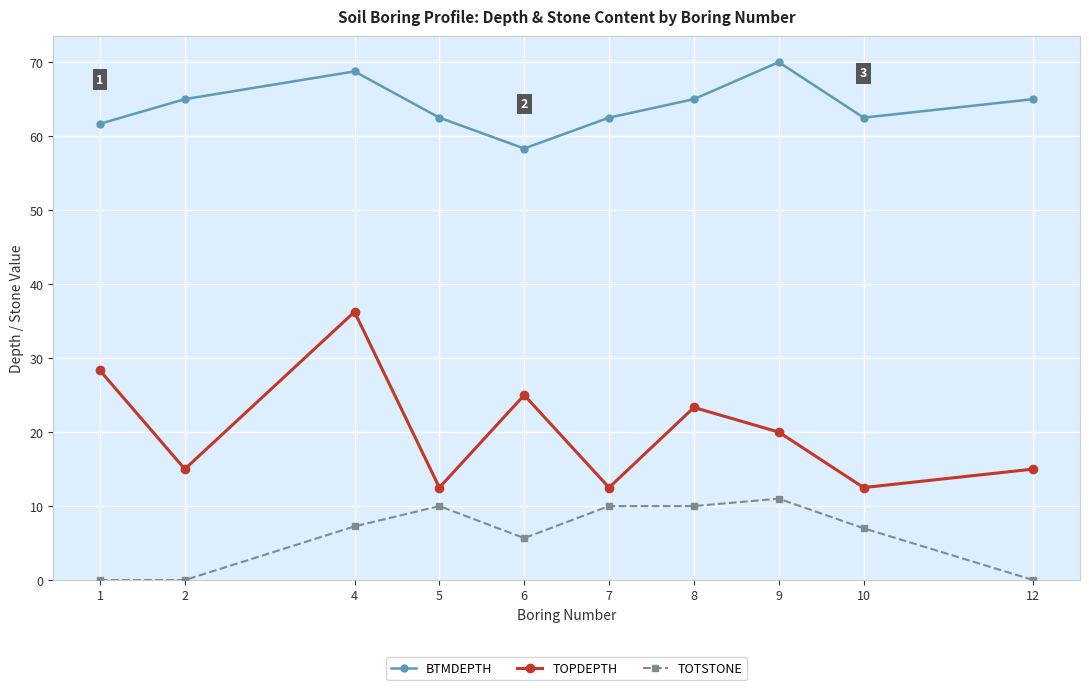

What is the average value of the BTMDEPTH series?

64.1